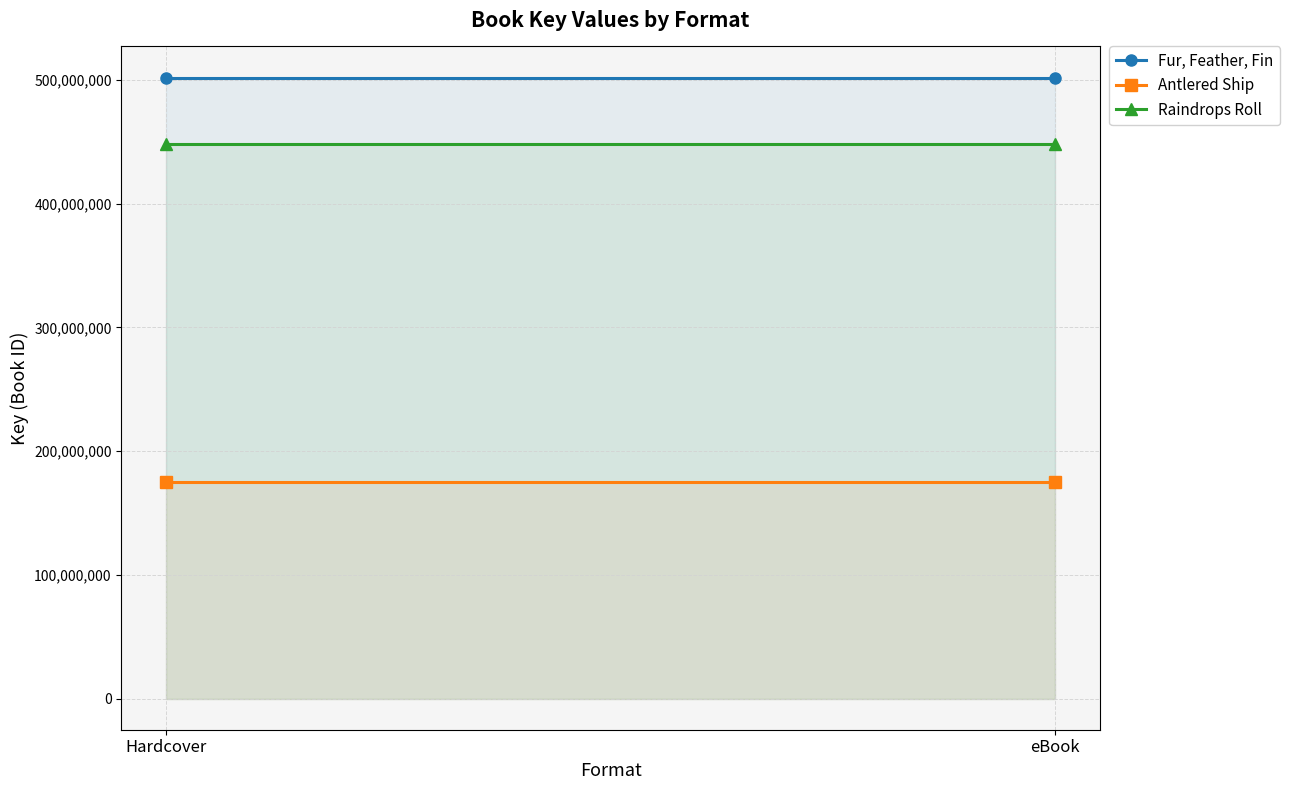

What is the sum of the Raindrops Roll values at Hardcover and eBook?

896616074